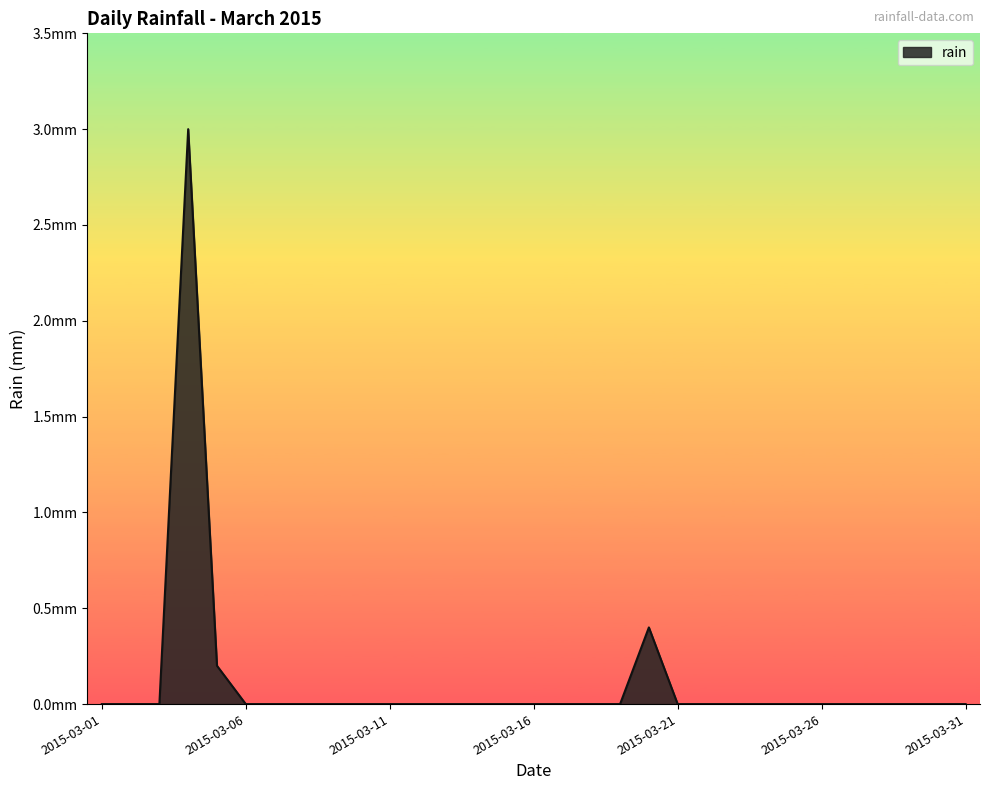

Does the chart display data point markers on the line(s)?

No